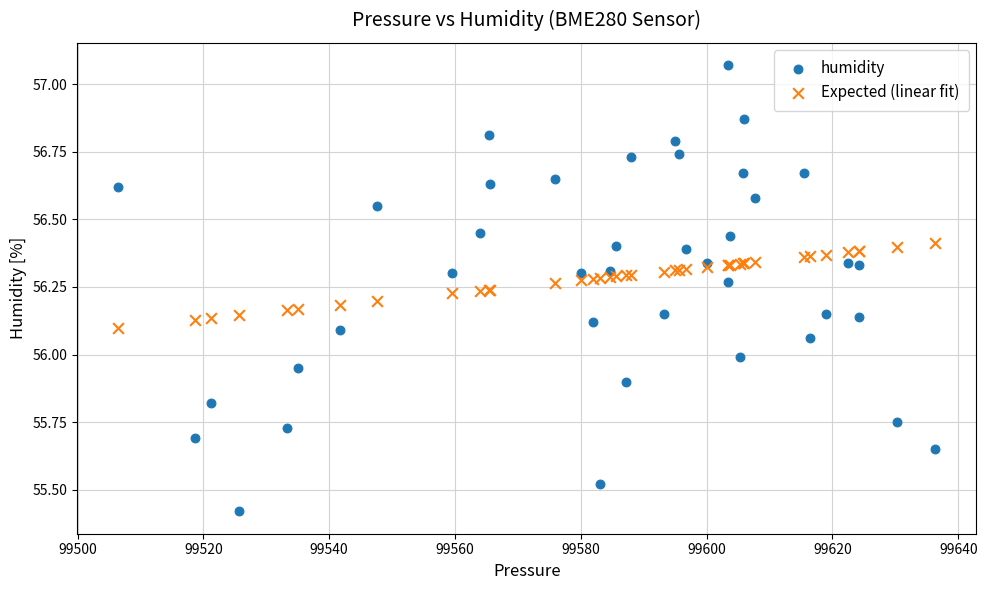

Which series reaches the maximum Y coordinate?

humidity